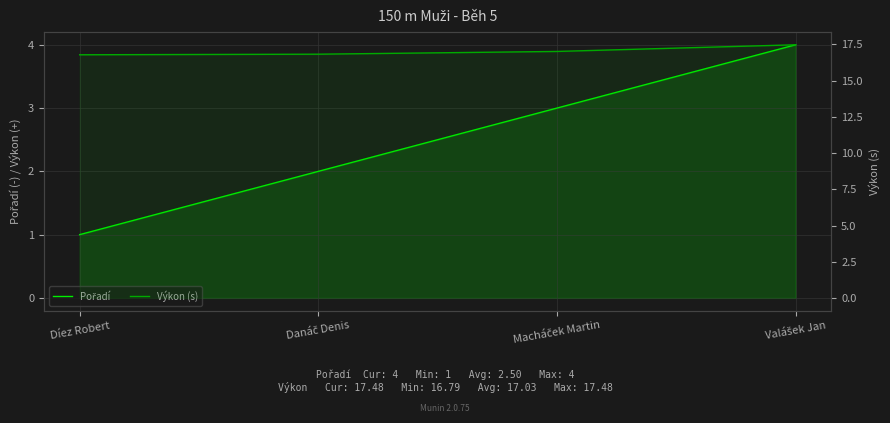

What are all the series names shown in the legend?

Pořadí, Výkon (s)